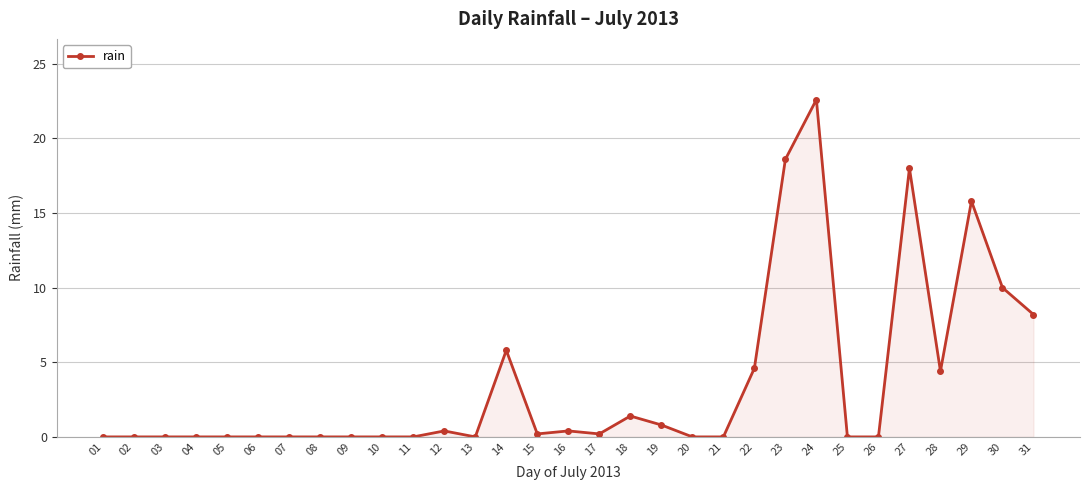

Reading left to right, what are all the values shown in this chart?

0.0	0.0	0.0	0.0	0.0	0.0	0.0	0.0	0.0	0.0	0.0	0.4	0.0	5.8	0.2	0.4	0.2	1.4	0.8	0.0	0.0	4.6	18.6	22.6	0.0	0.0	18.0	4.4	15.8	10.0	8.2